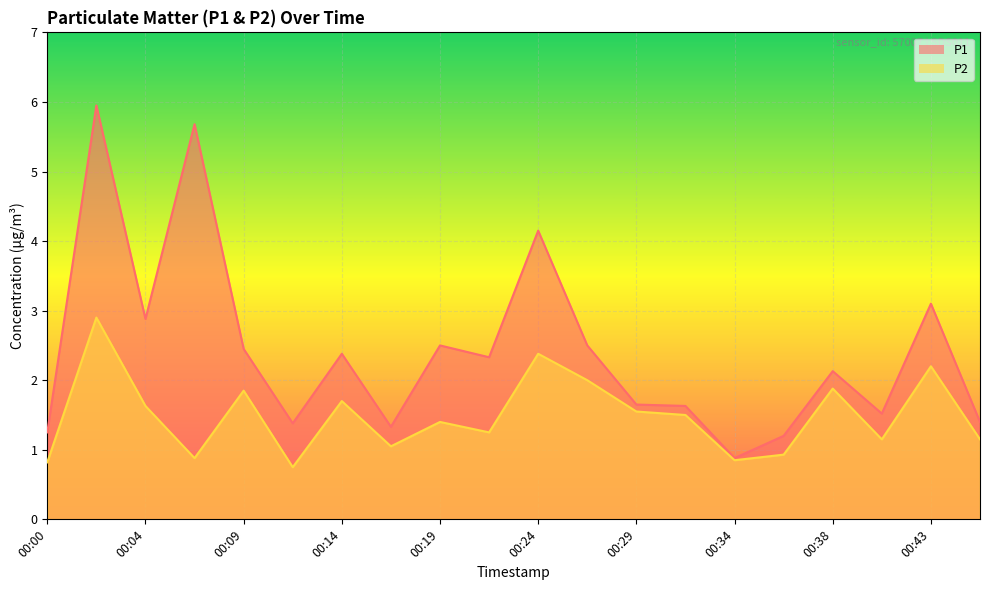

Count the number of data series in this chart.

2